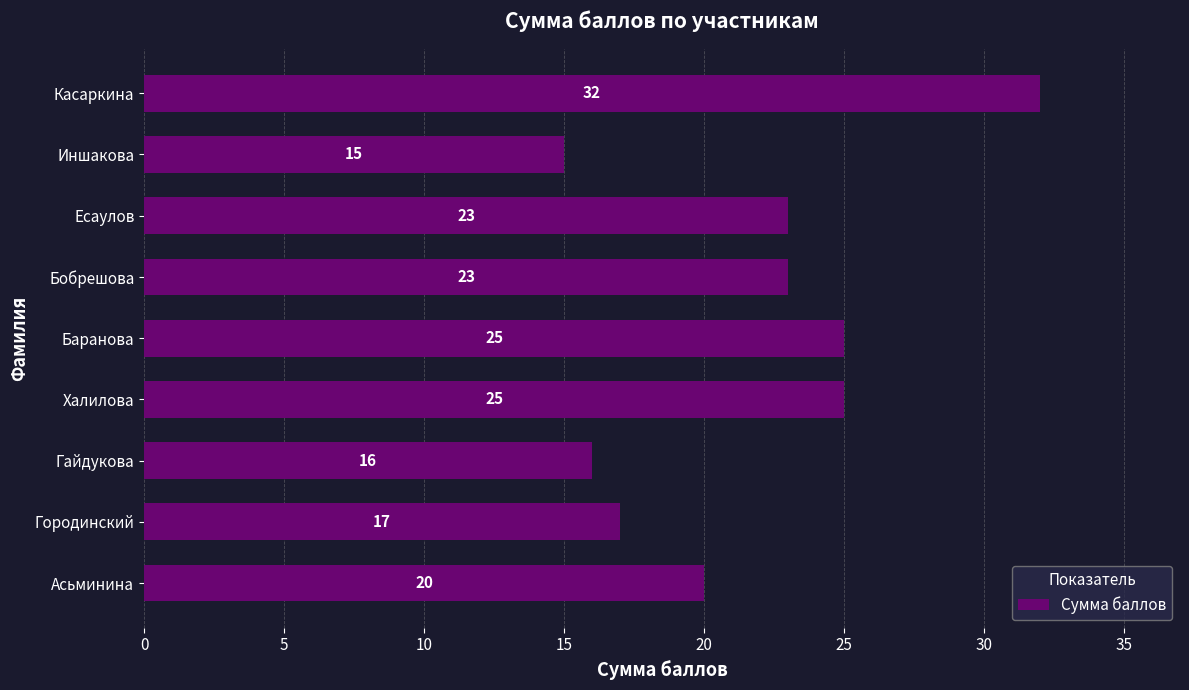

Does the chart contain any negative values?

No